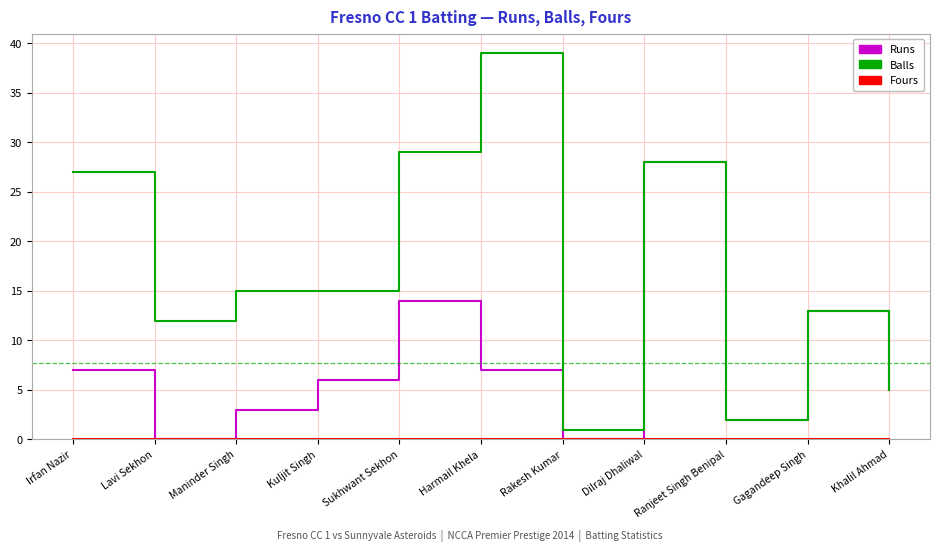

What position from the right is Dilraj Dhaliwal?

4